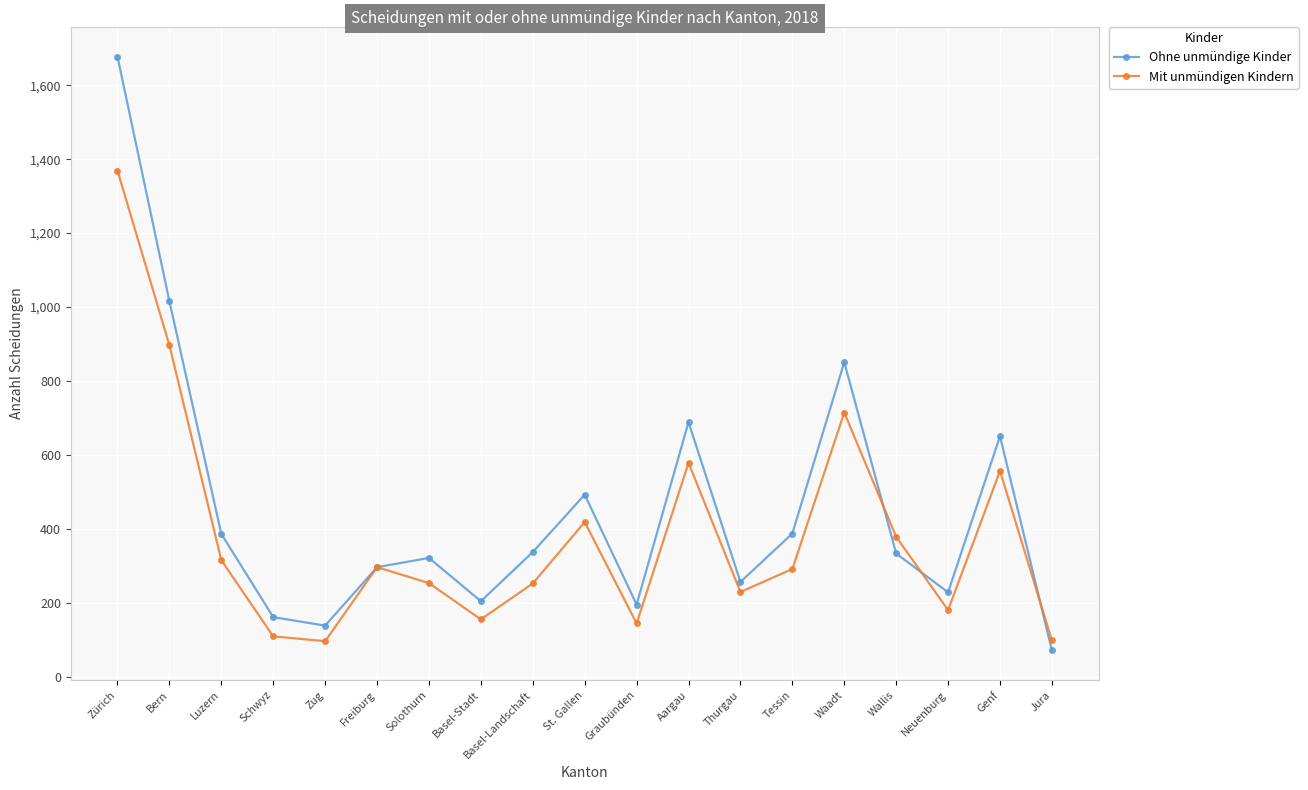

Is the value of Mit unmündigen Kindern at Freiburg greater than the value of Ohne unmündige Kinder at Aargau?

No